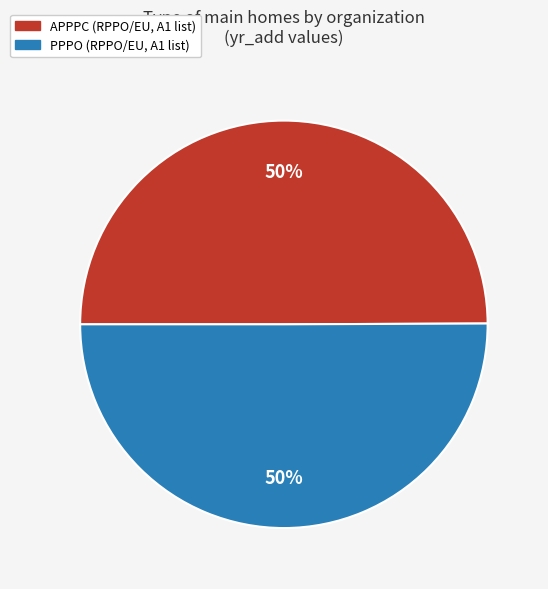

Is the sum of PPPO and APPPC greater than half?

Yes